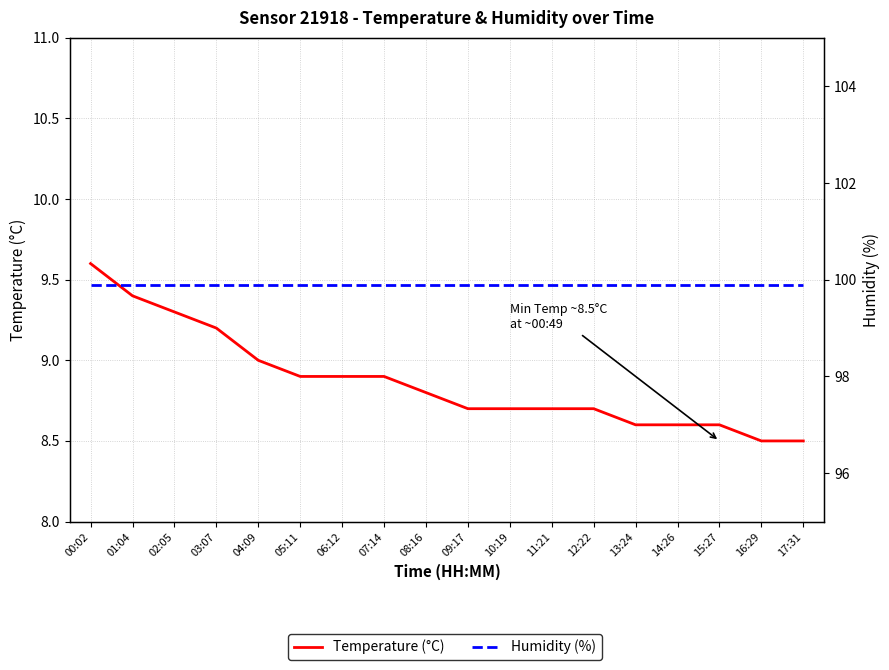

At which label is Humidity (%) closest to 99?

00:02